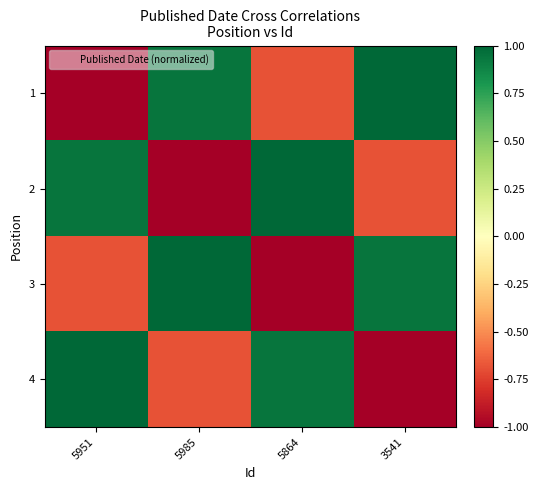

At how many categories does at least one series exceed 0?

4